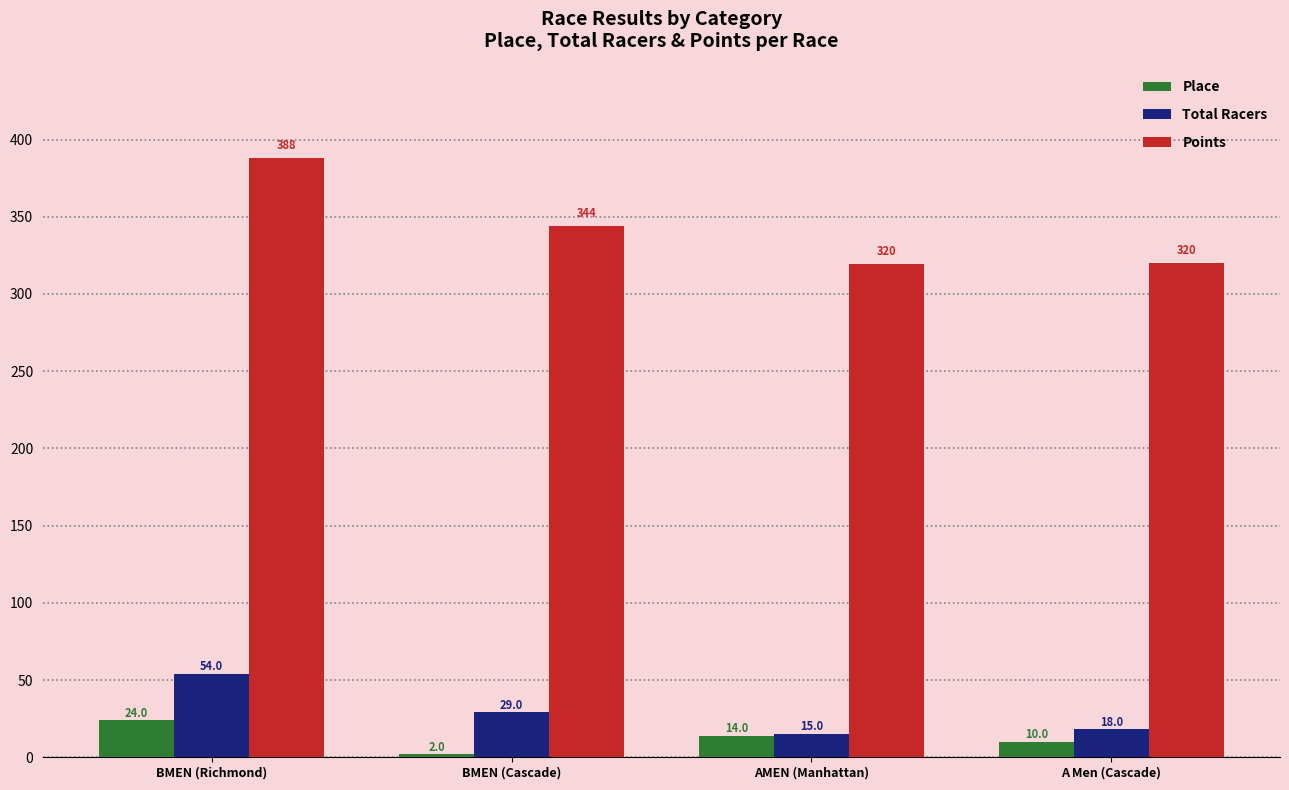

Does the chart contain any negative values?

No